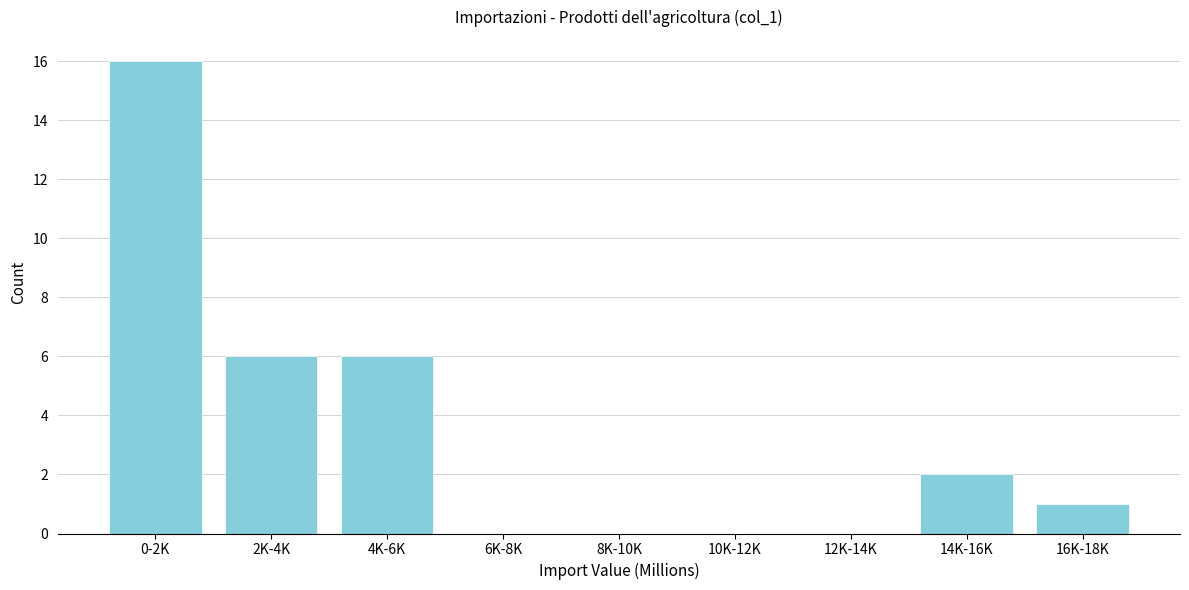

Reading right to left, what are all the values shown in this chart?

16K-18K=1	14K-16K=2	12K-14K=0	10K-12K=0	8K-10K=0	6K-8K=0	4K-6K=6	2K-4K=6	0-2K=16